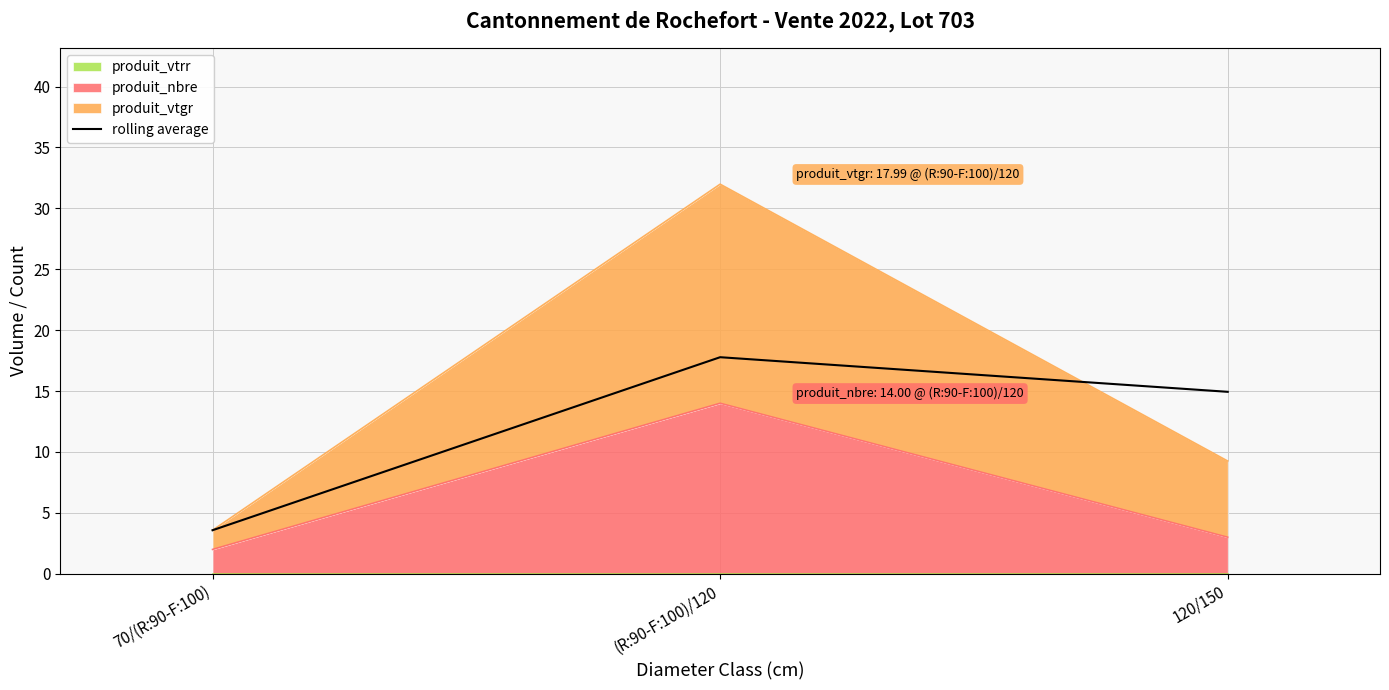

The value at (R:90-F:100)/120 is 17.8. True or false?

True